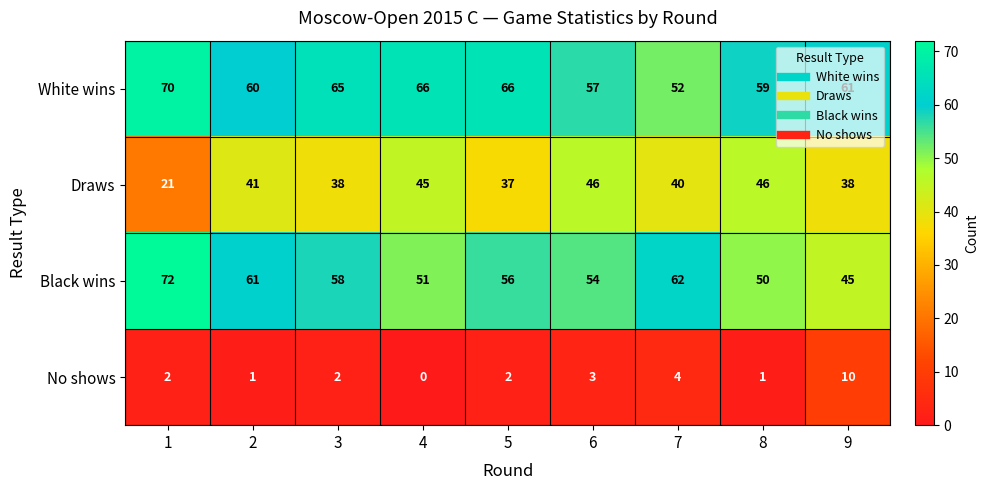

What is the lowest value of the Black wins series?

45